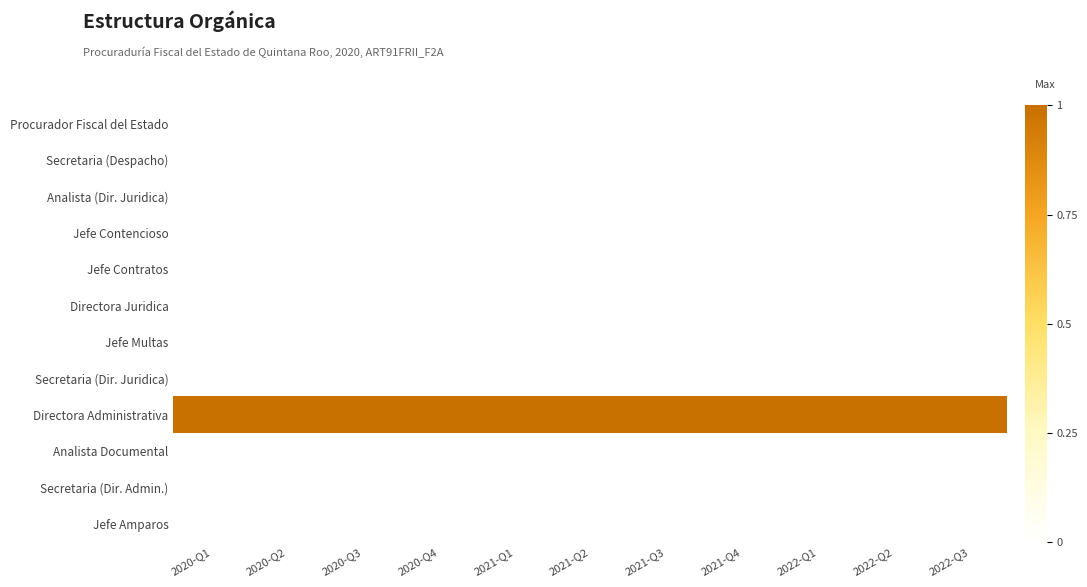

Count the number of categories in the chart.

11